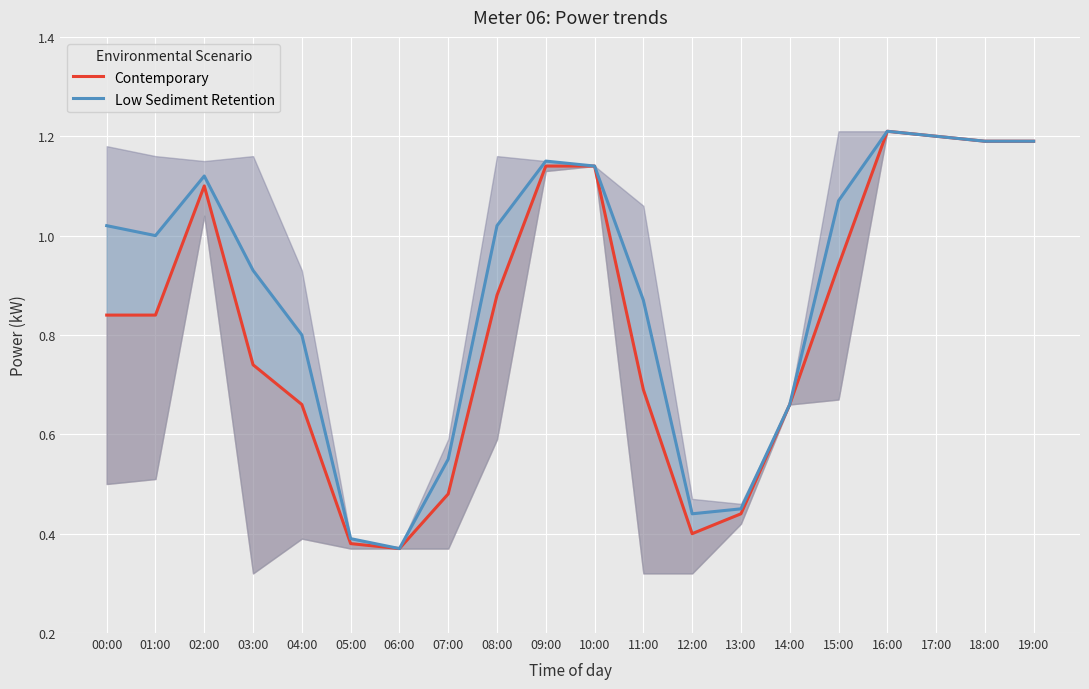

Which category has the highest value across all series?

16:00